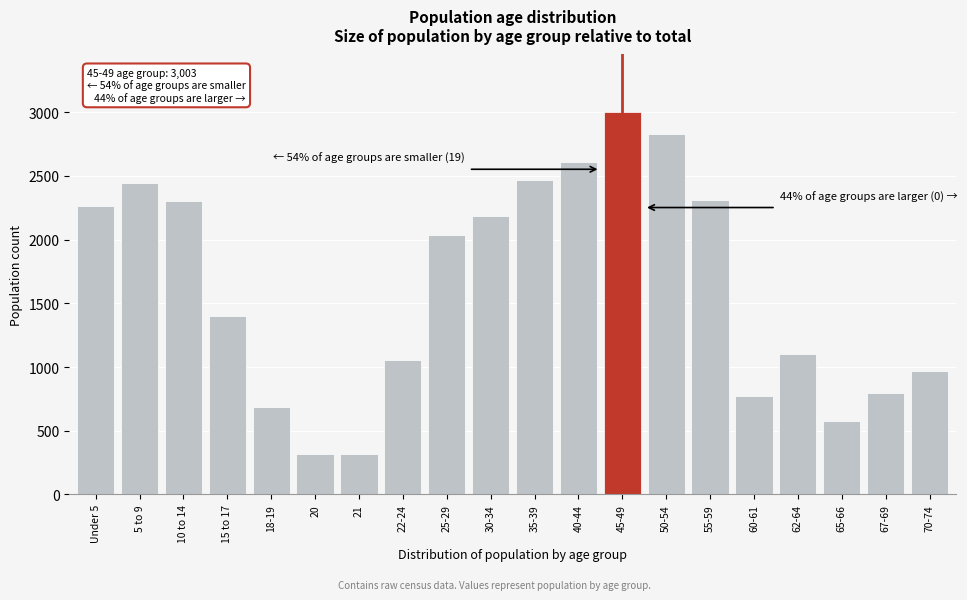

Approximately how many times larger is the value at 15 to 17 compared to 40-44?

0.5